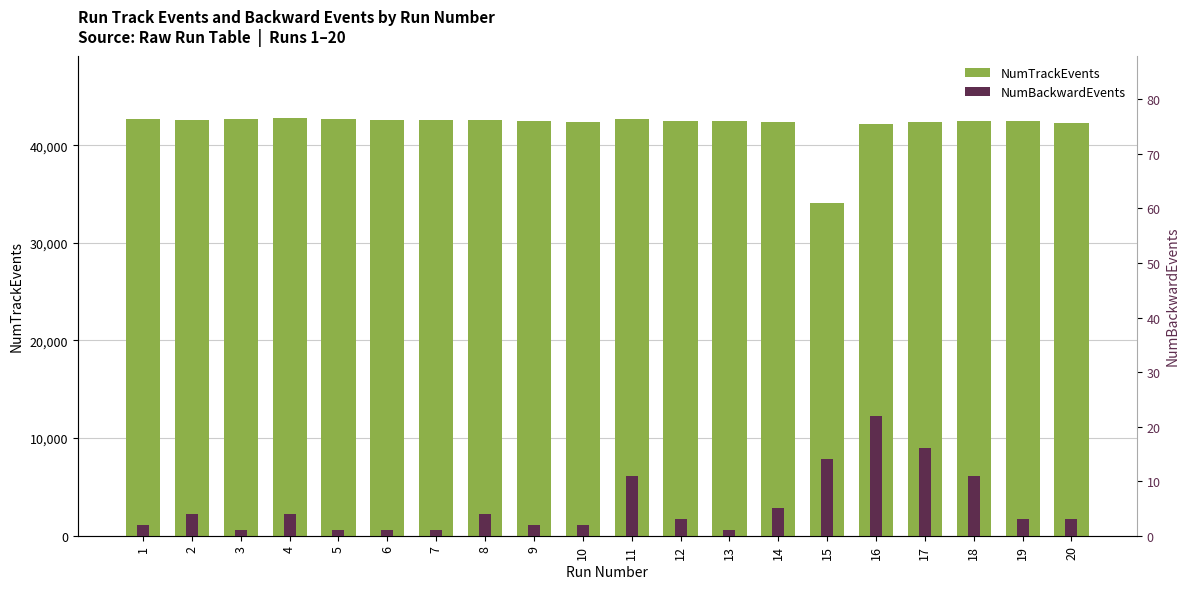

How many distinct data groups are displayed?

2